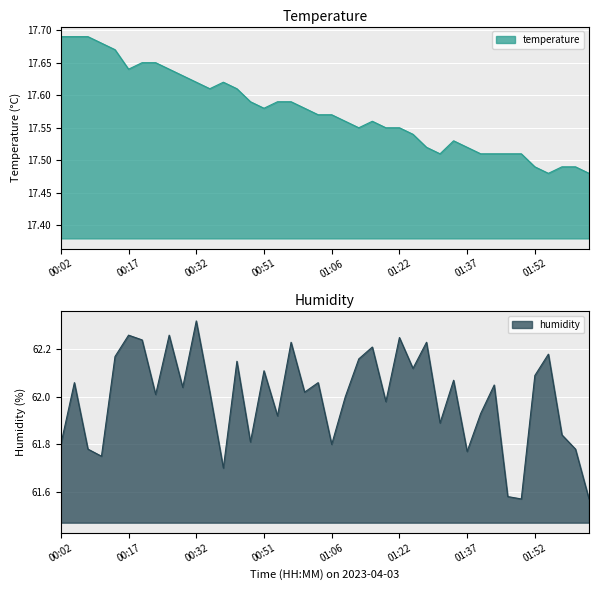

What is the spread (max minus min) of values at 01:22?

44.7